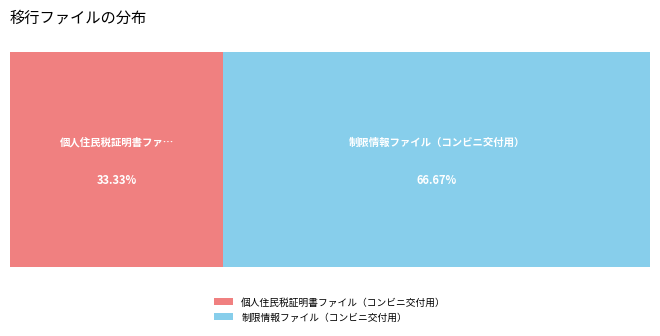

To the nearest percent, what is the combined percentage of 制限情報ファイル（コンビニ交付用） and 個人住民税証明書ファイル（コンビニ交付用）?

100%